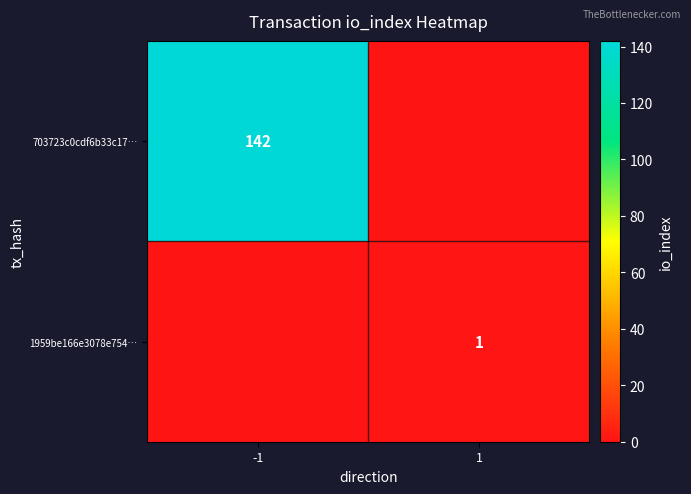

True or false: 1959be166e3078e754… has a value of 1 at 1.

True